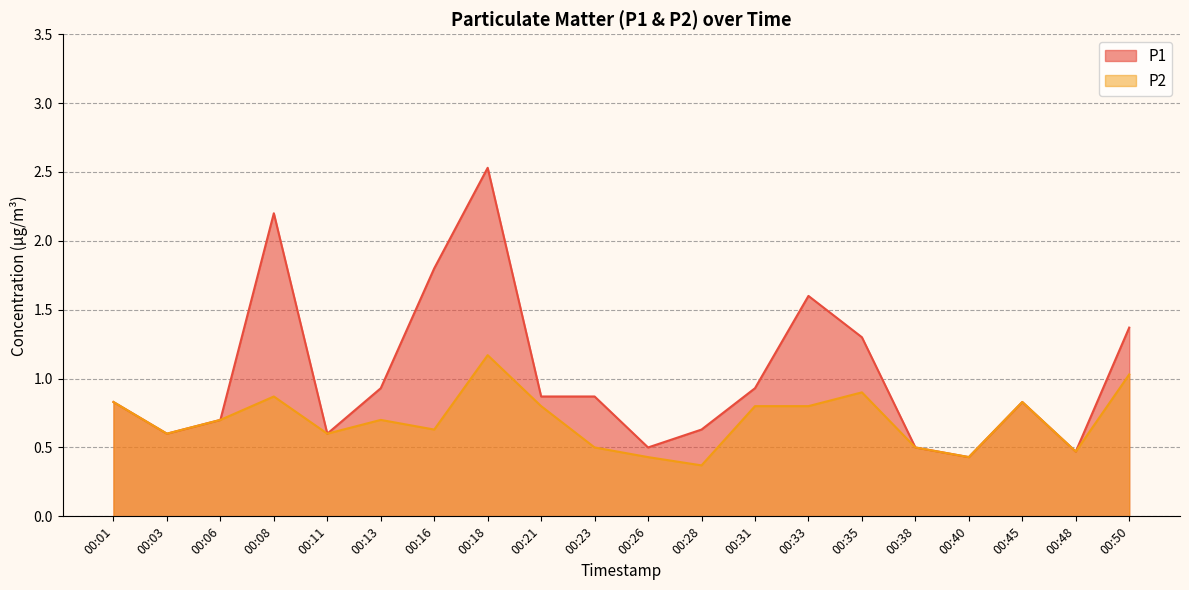

How many lines are shown in the chart?

2